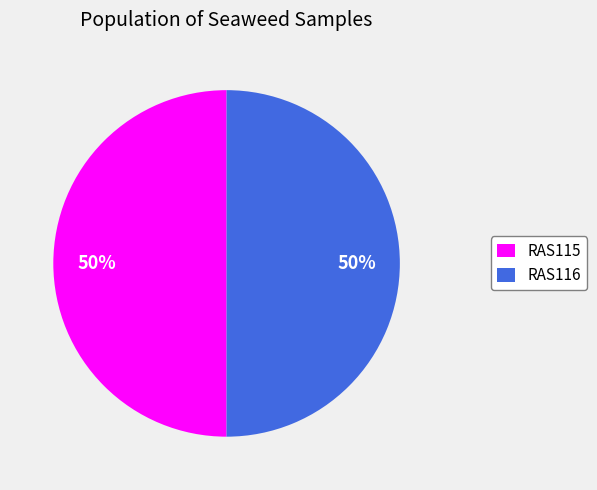

What percentage is the RAS116 slice, to the nearest percent?

50%